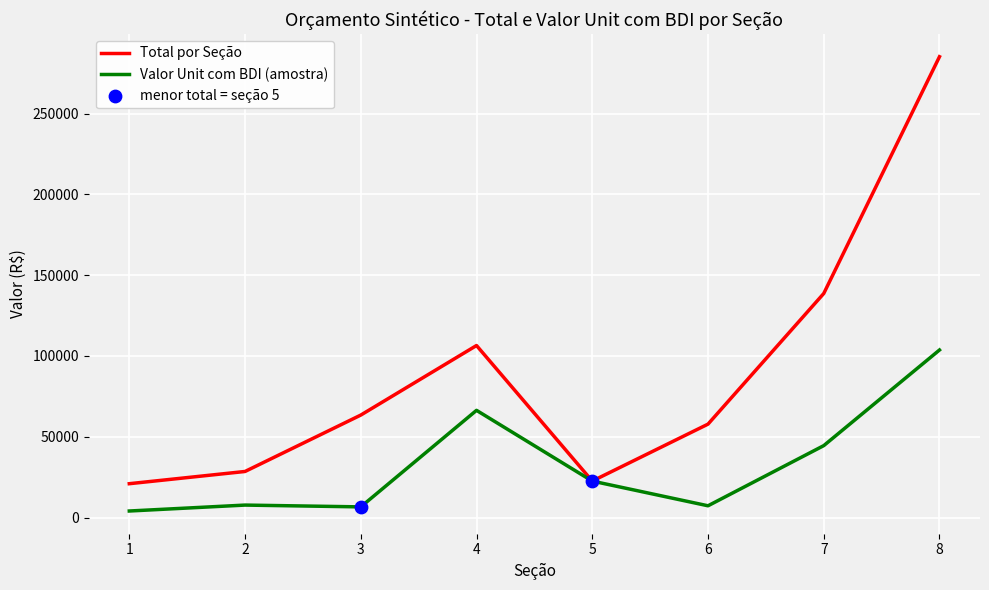

What is the total value across all series at 3?

70072.4